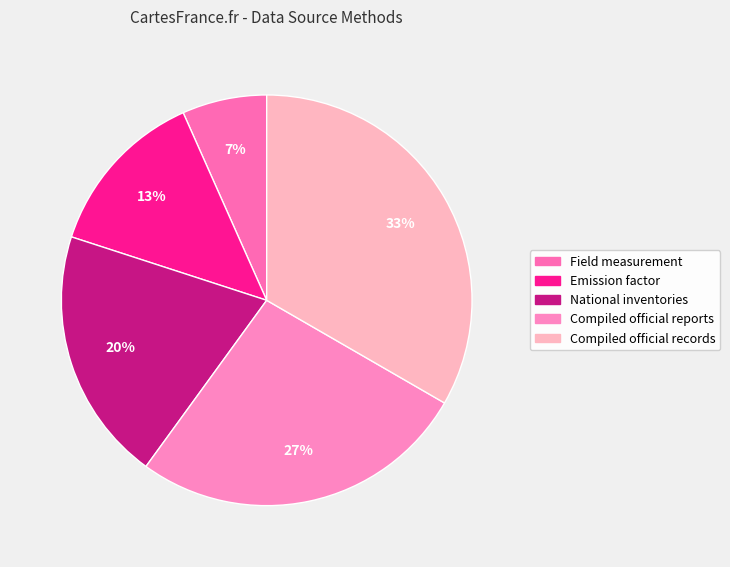

How many segments does this pie chart have?

5